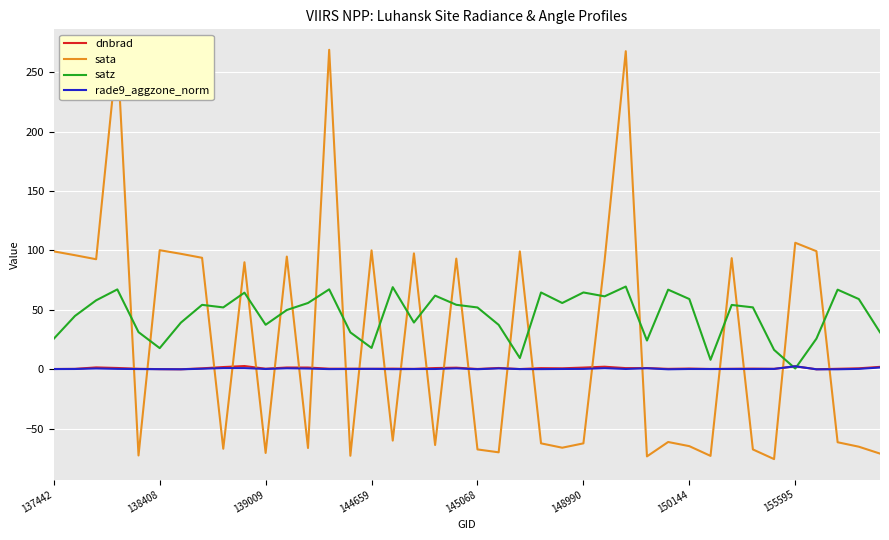

Which series has the widest spread of values?

sata